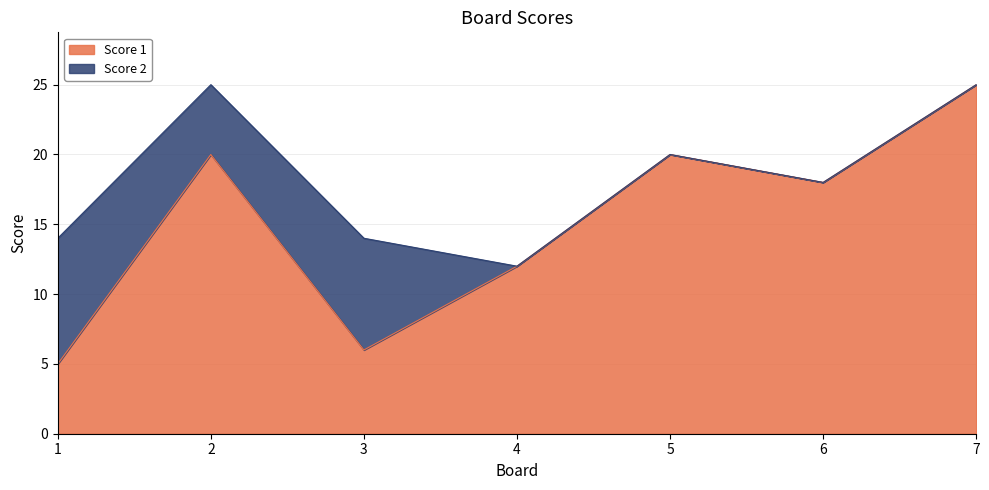

List the labels in order of value, smallest first.

1, 3, 4, 6, 2, 5, 7